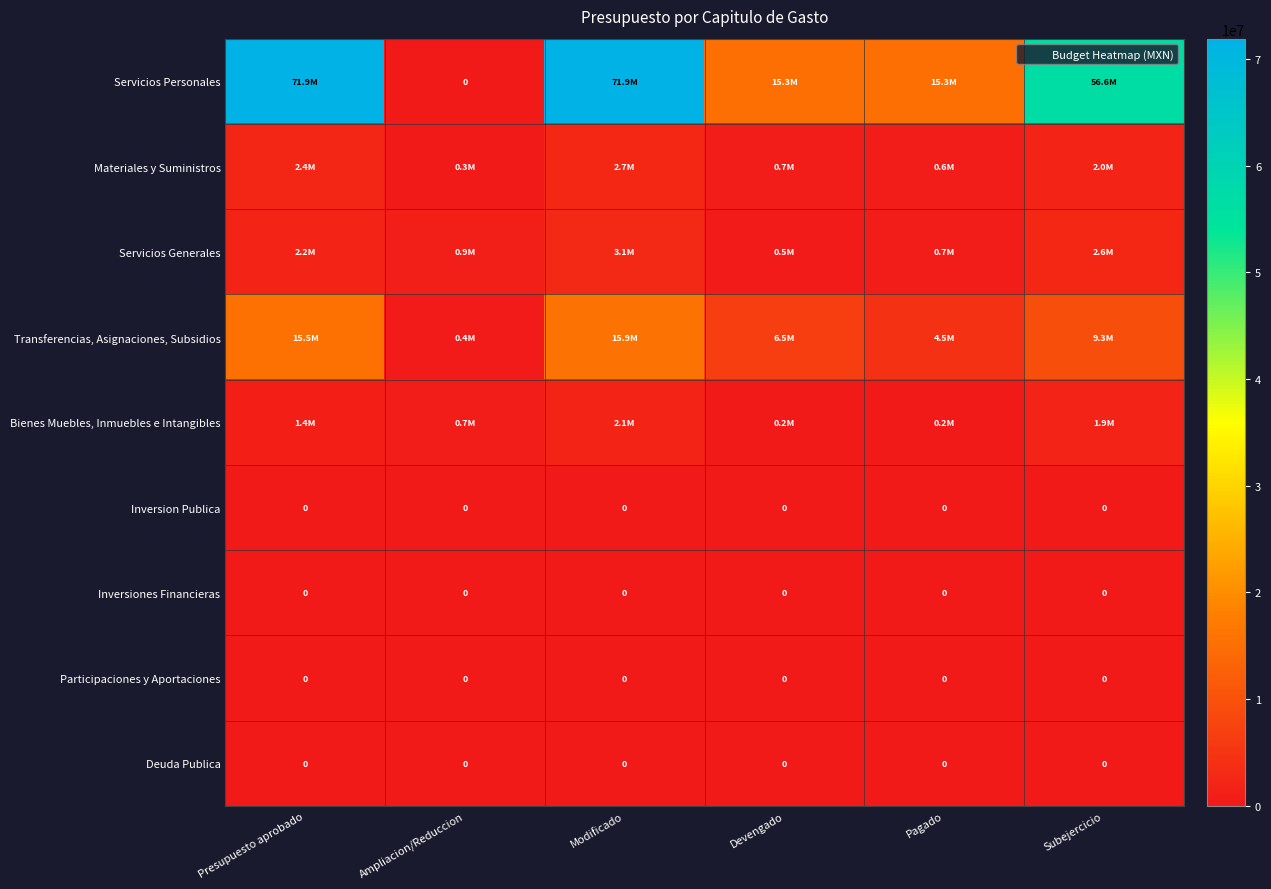

What is the greatest value displayed?

71882194.4